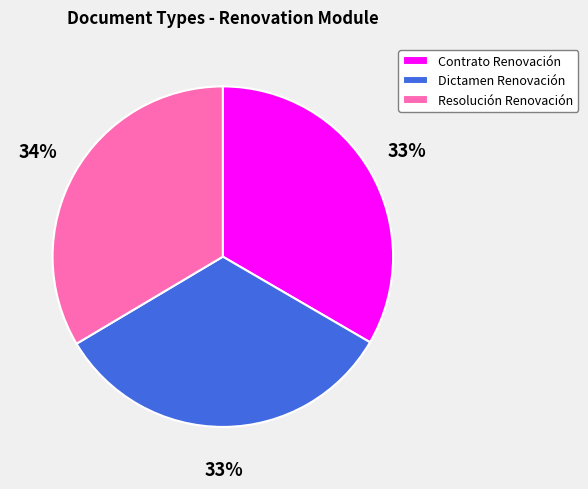

What is the ratio of the value at Resolución Renovación to the value at Contrato Renovación?

1.0